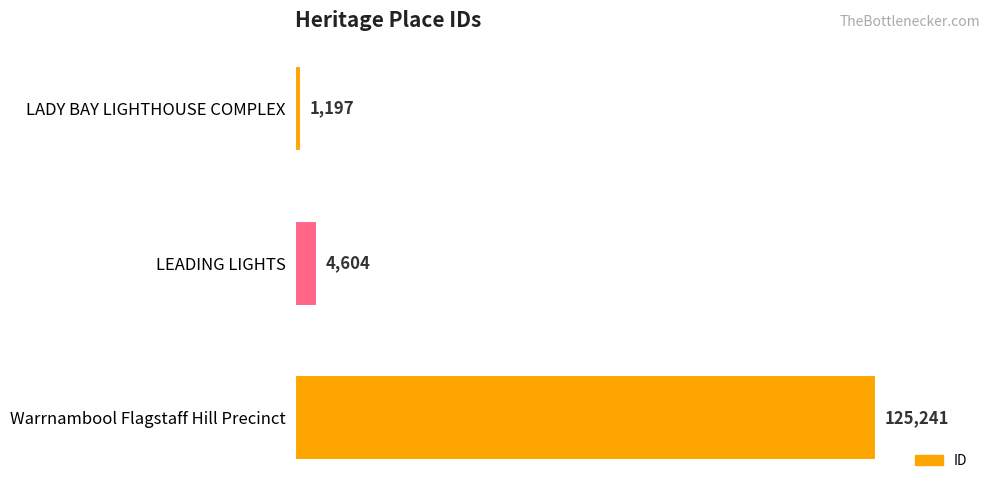

What is the ratio of the value at LADY BAY LIGHTHOUSE COMPLEX to the value at LEADING LIGHTS?

0.3